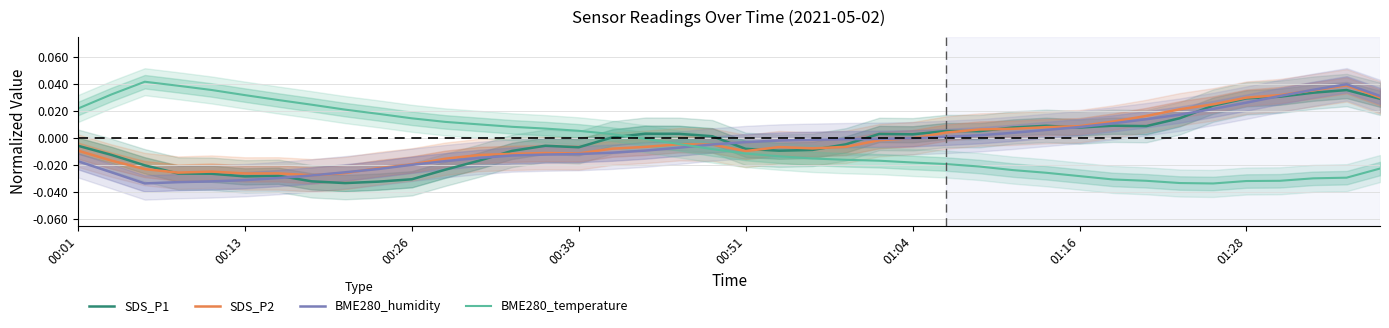

Which series ends up on top after the final intersection of BME280_humidity and BME280_temperature?

BME280_humidity